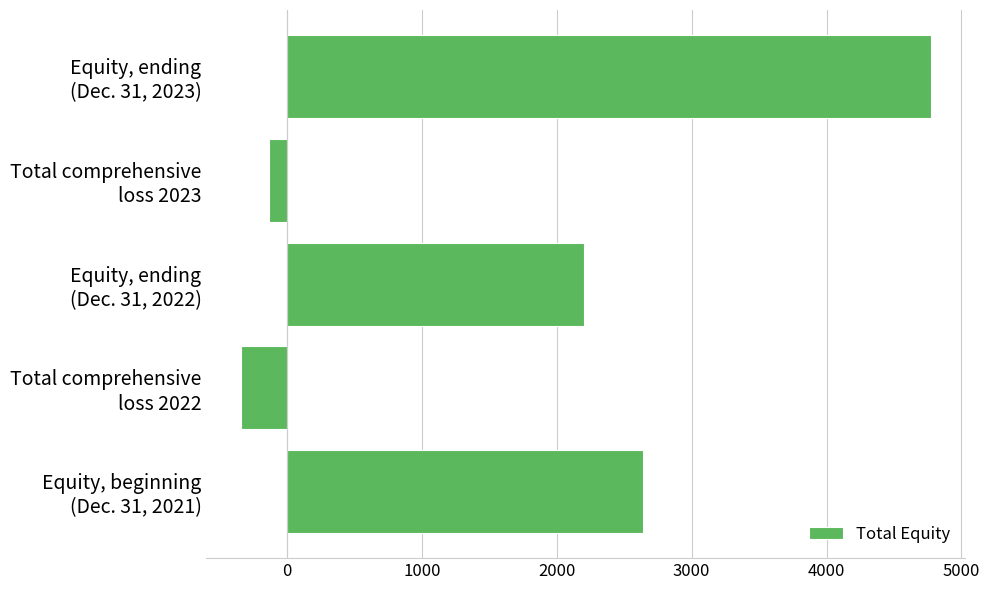

Reading top to bottom, extract all data points from this chart.

4772.5	-132.2	2201.6	-343.1	2636.1